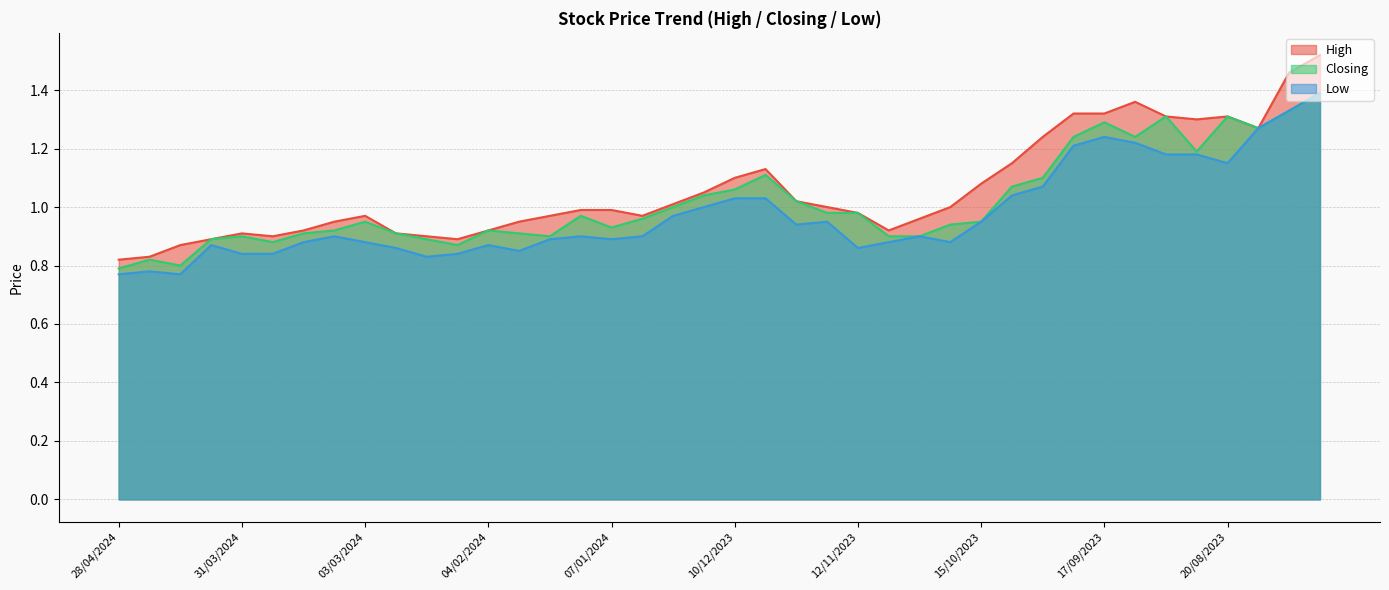

At how many categories does at least one series exceed 1?

17